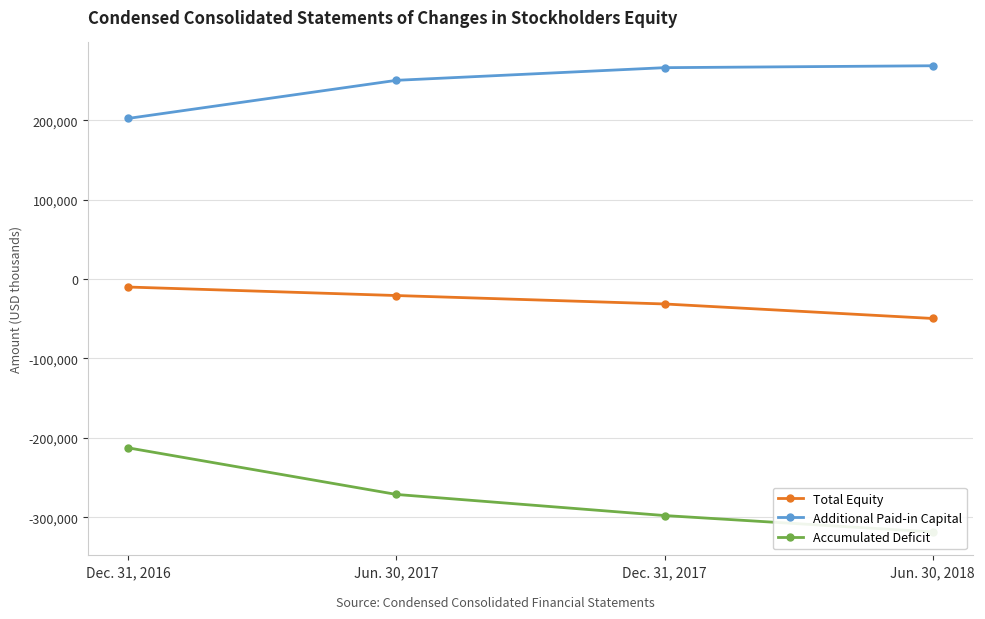

Which series has the largest range (max minus min)?

Accumulated Deficit